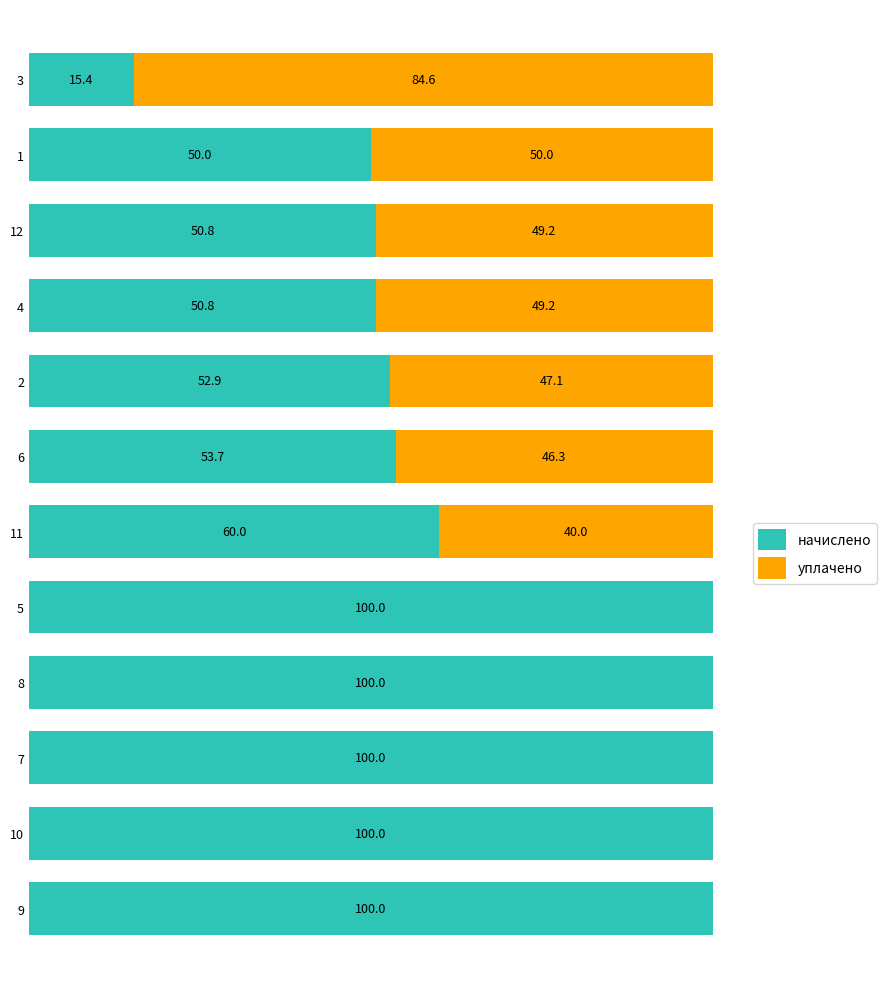

What are all the series names shown in the legend?

начислено, уплачено